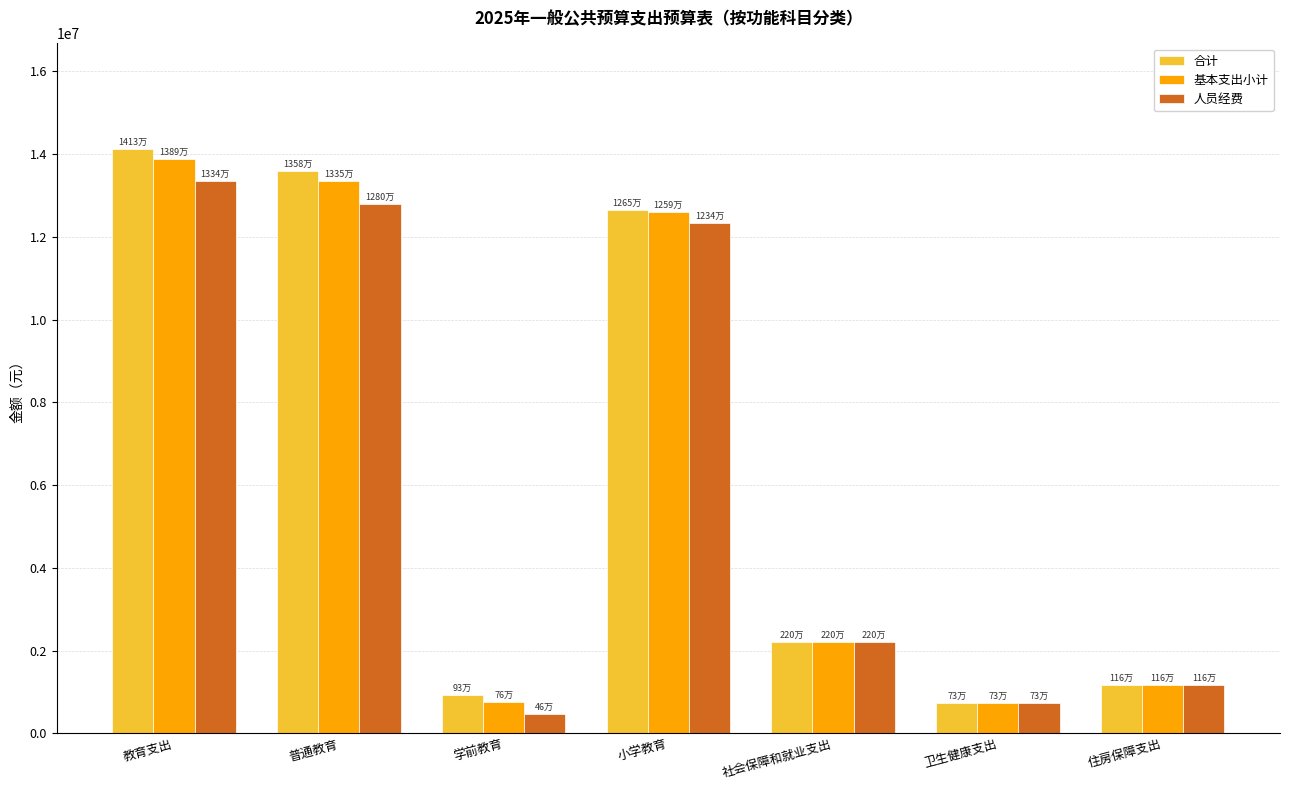

What is the maximum value for 合计?

14130683.7